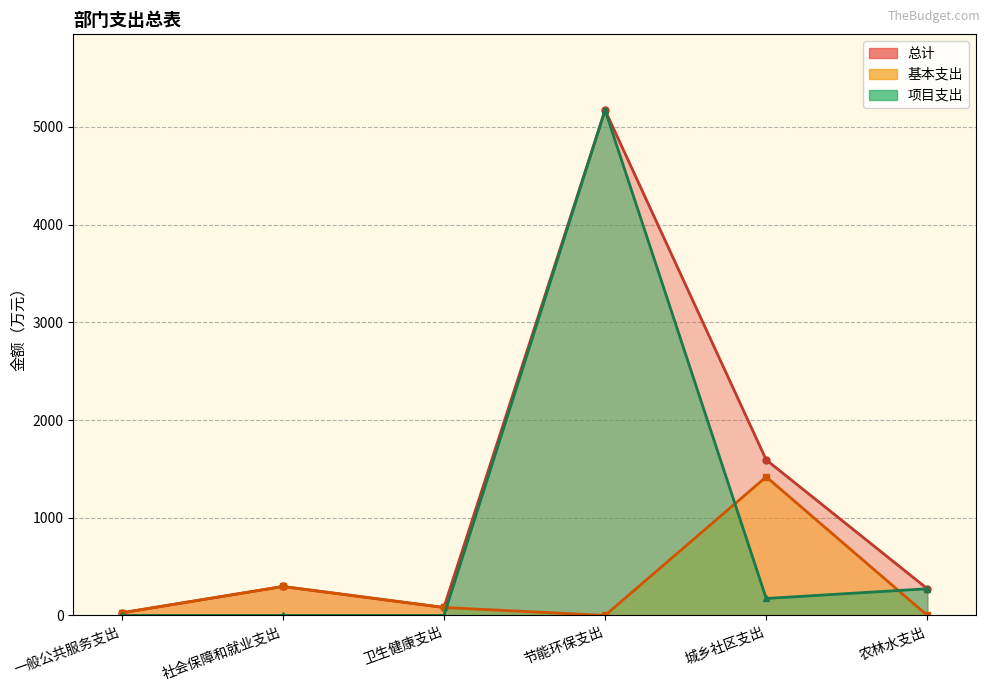

Is it true that 项目支出 equals 3166.9 at 一般公共服务支出?

False